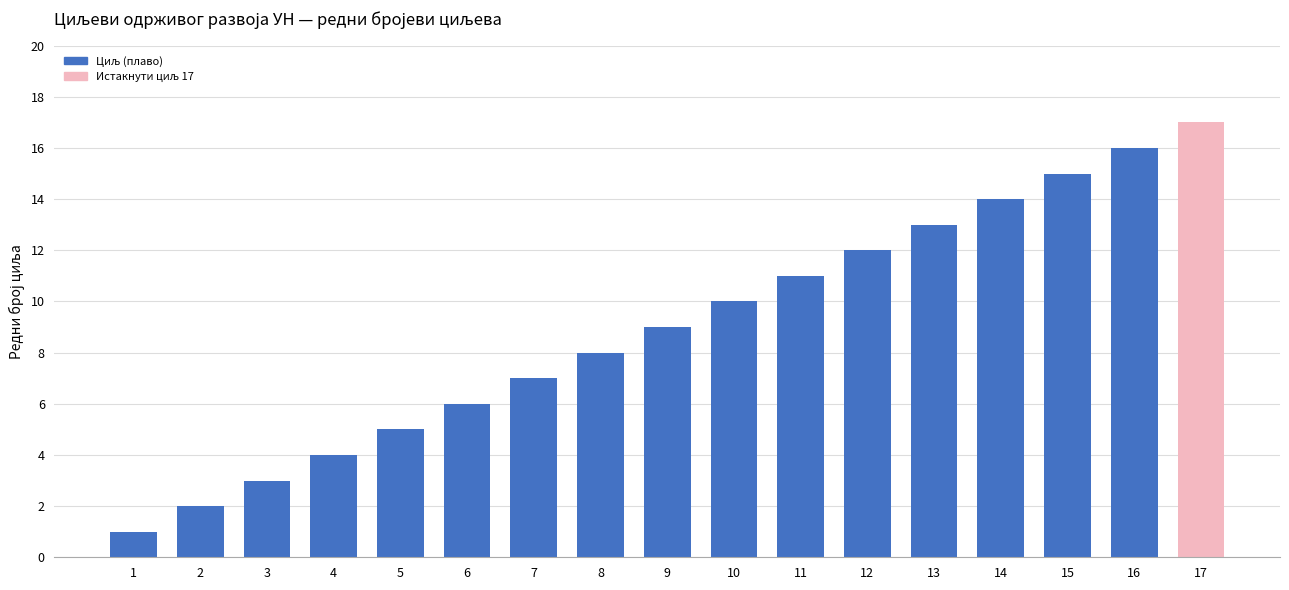

List the labels in order of value, largest first.

17, 16, 15, 14, 13, 12, 11, 10, 9, 8, 7, 6, 5, 4, 3, 2, 1